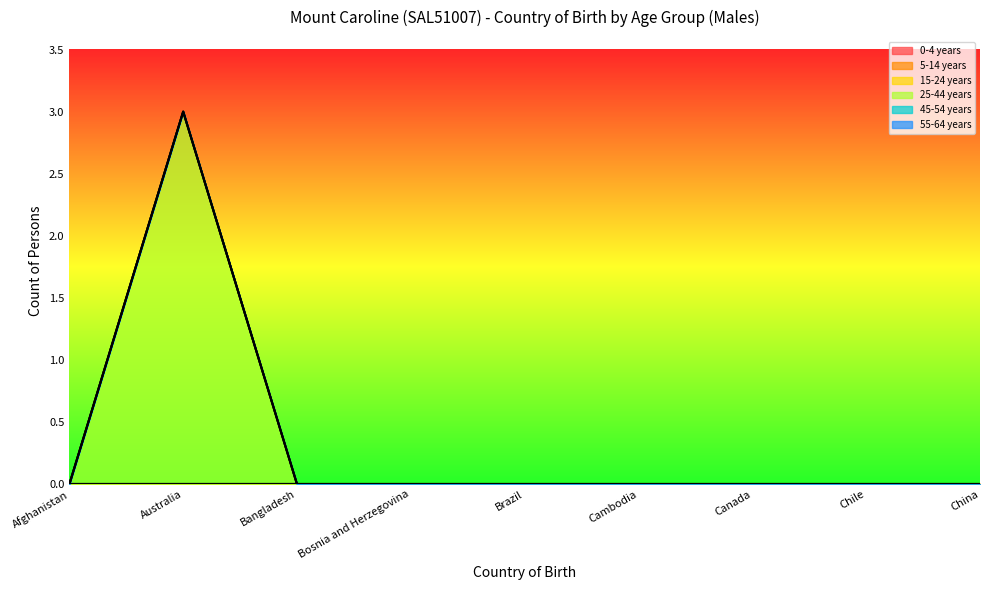

What is the label of the 9th point from the right?

Afghanistan